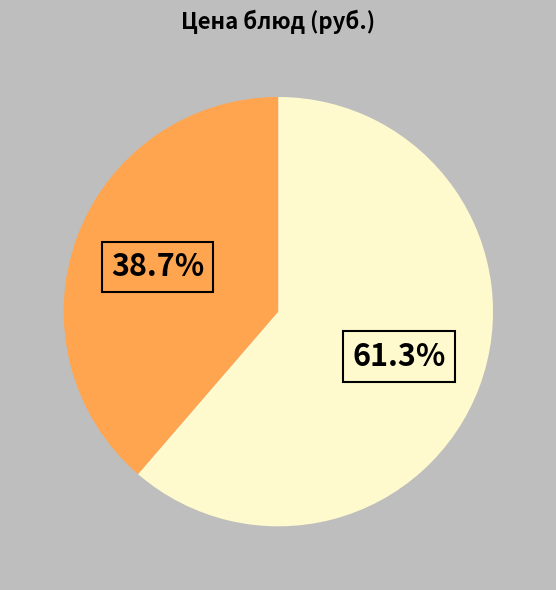

Is there a majority slice in this chart?

Yes